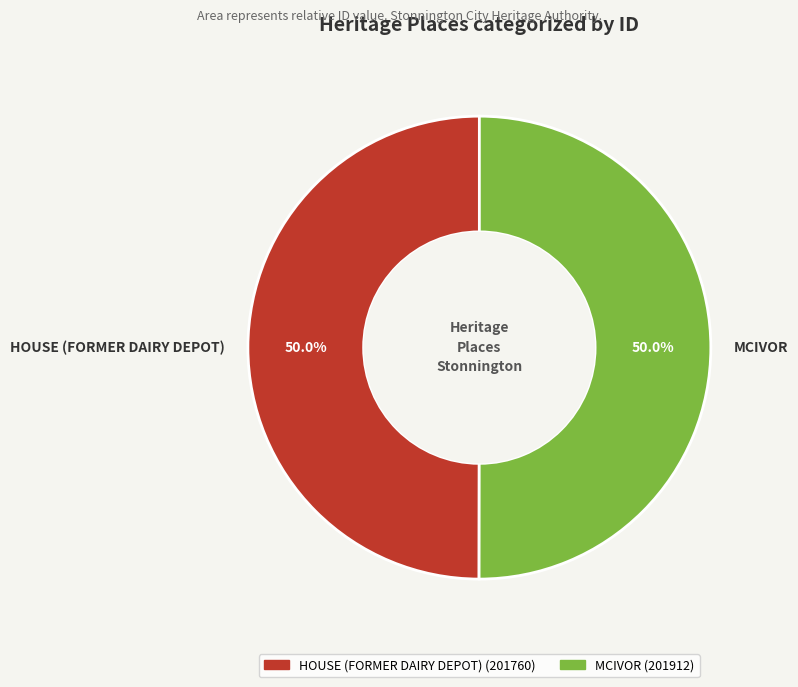

True or false: HOUSE (FORMER DAIRY DEPOT) accounts for 50% of the total.

True